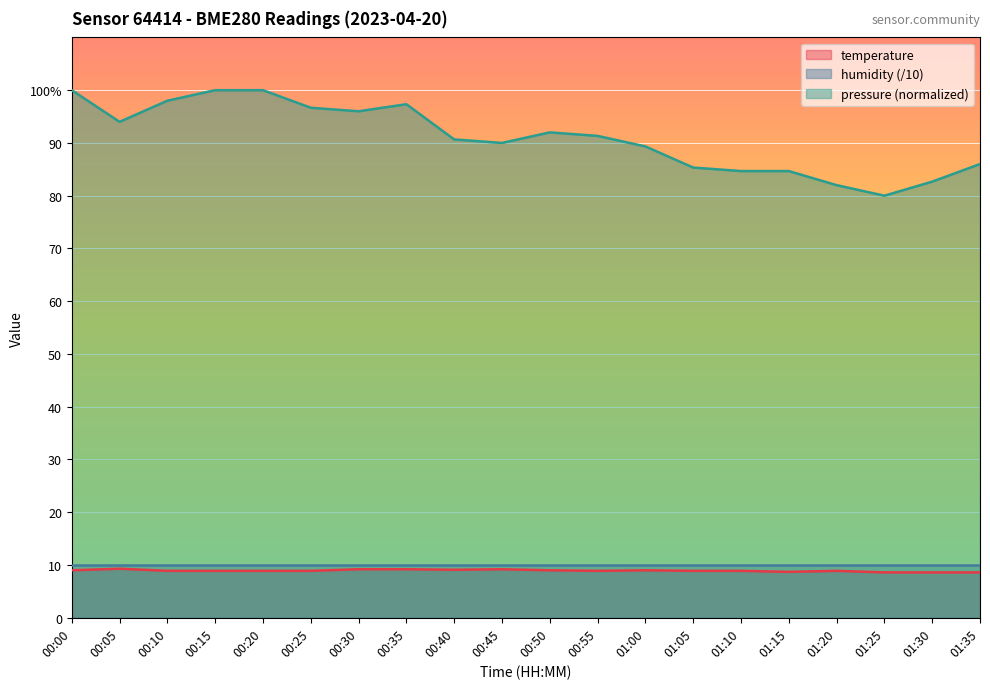

True or false: the data shows 2.9 at 01:25.

False